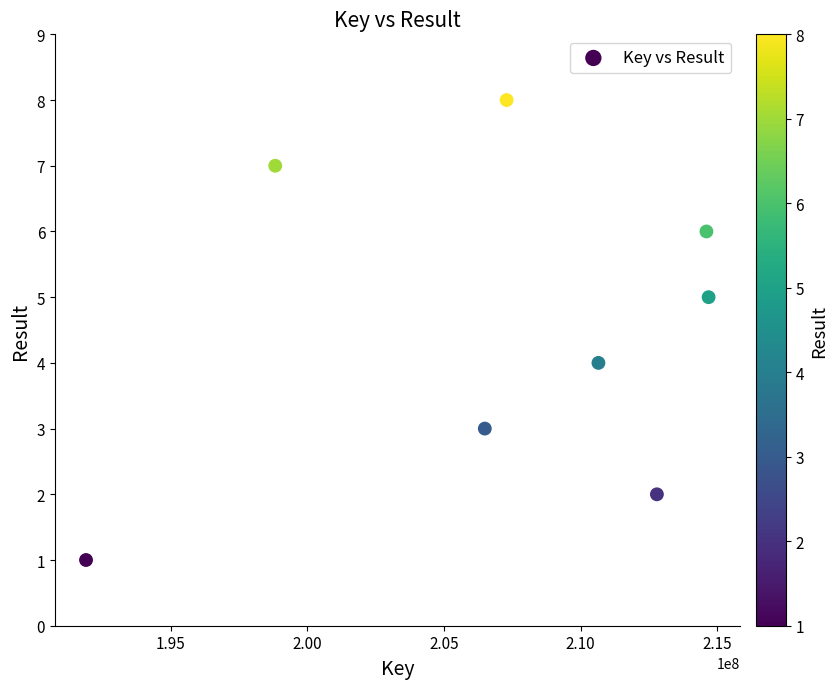

What is the range of Y values (max minus min)?

7